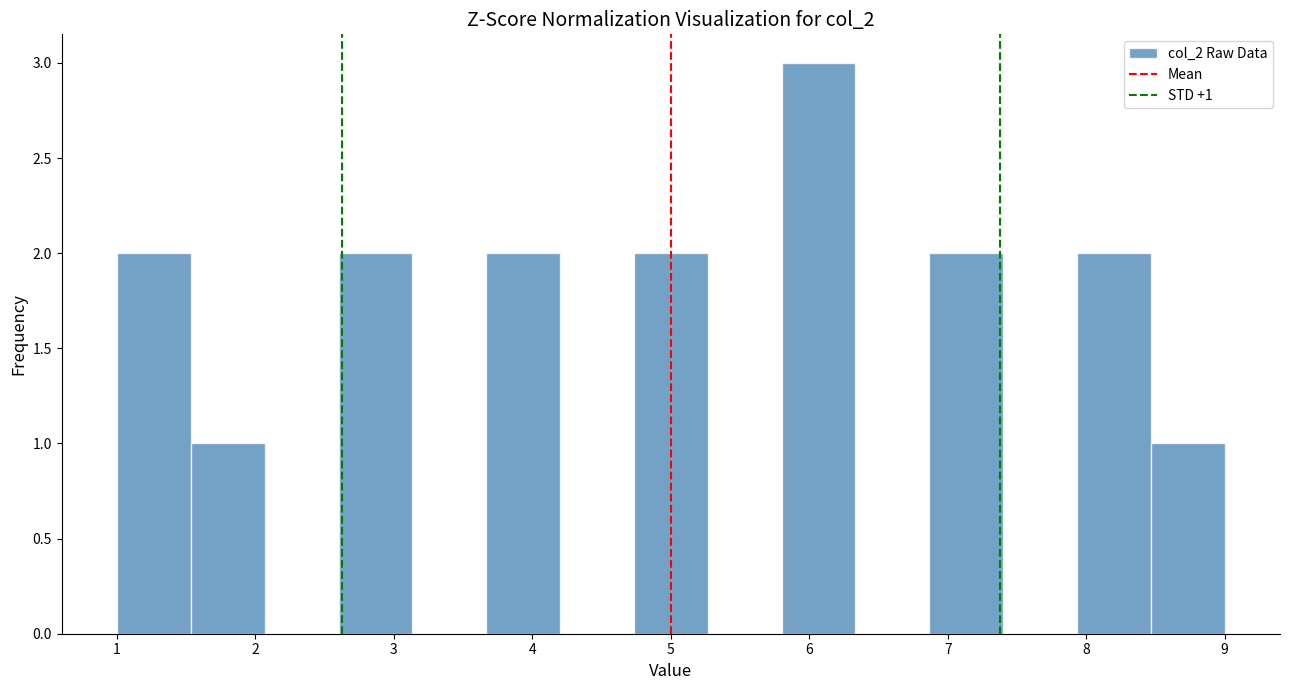

Which range on the x-axis has the tallest bar?

5.8 to 6.3